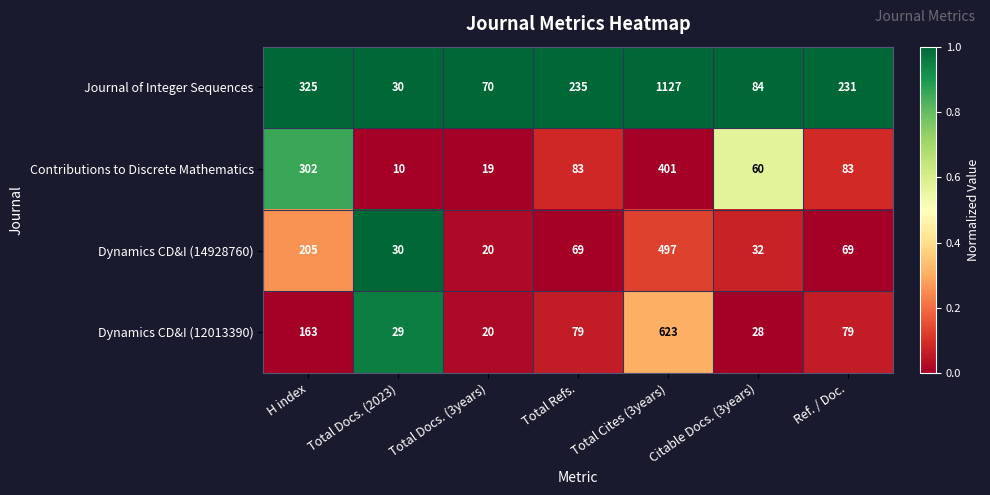

The value of Journal of Integer Sequences at Total Cites (3years) is 1127. True or false?

True